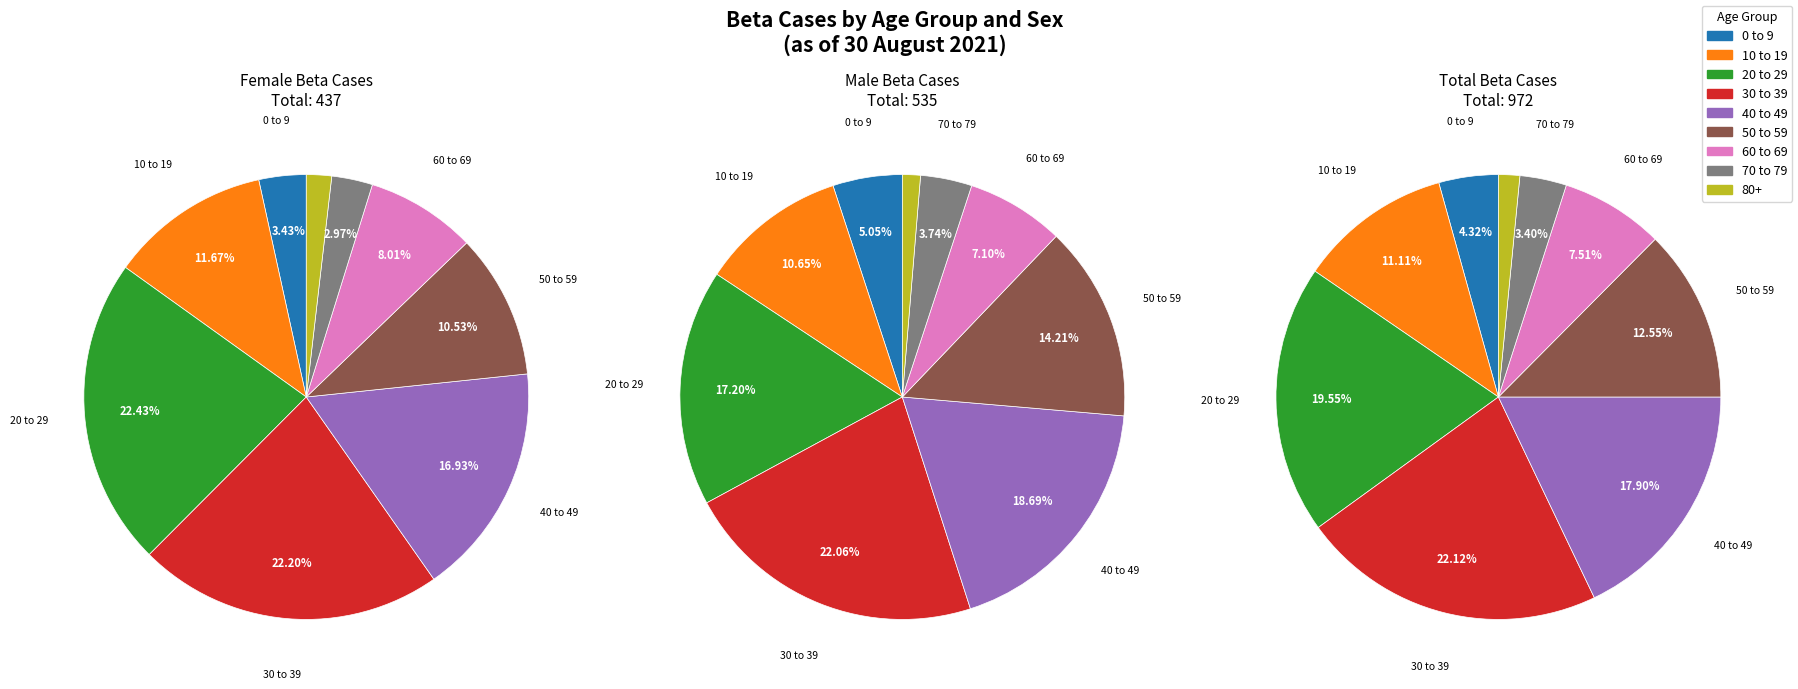

What percentage is the 40 to 49 slice, to the nearest percent?

19%